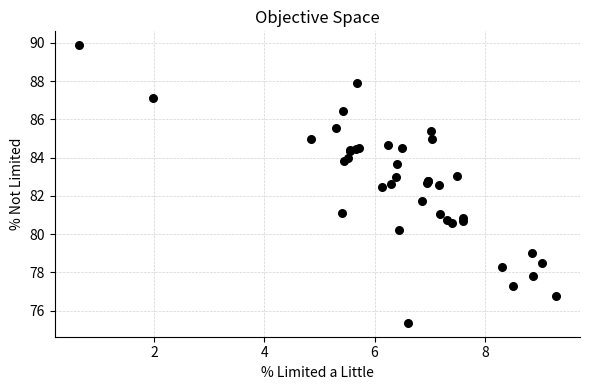

What Y value in the scatter plot is closest to 82?

81.7